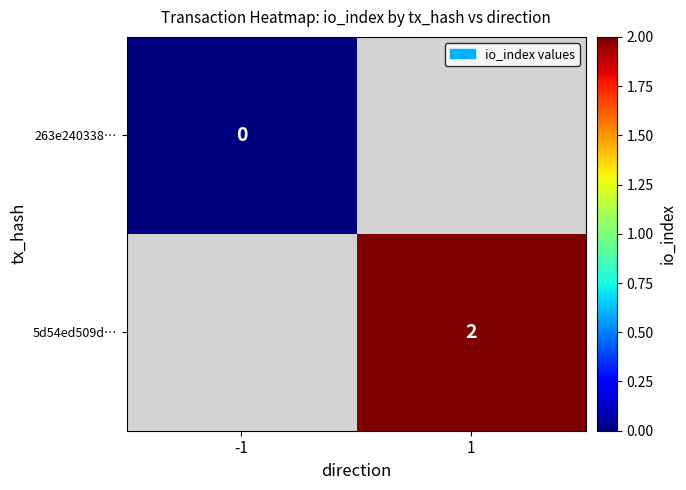

True or false: 5d54ed509d… has a value of 2 at 1.

True